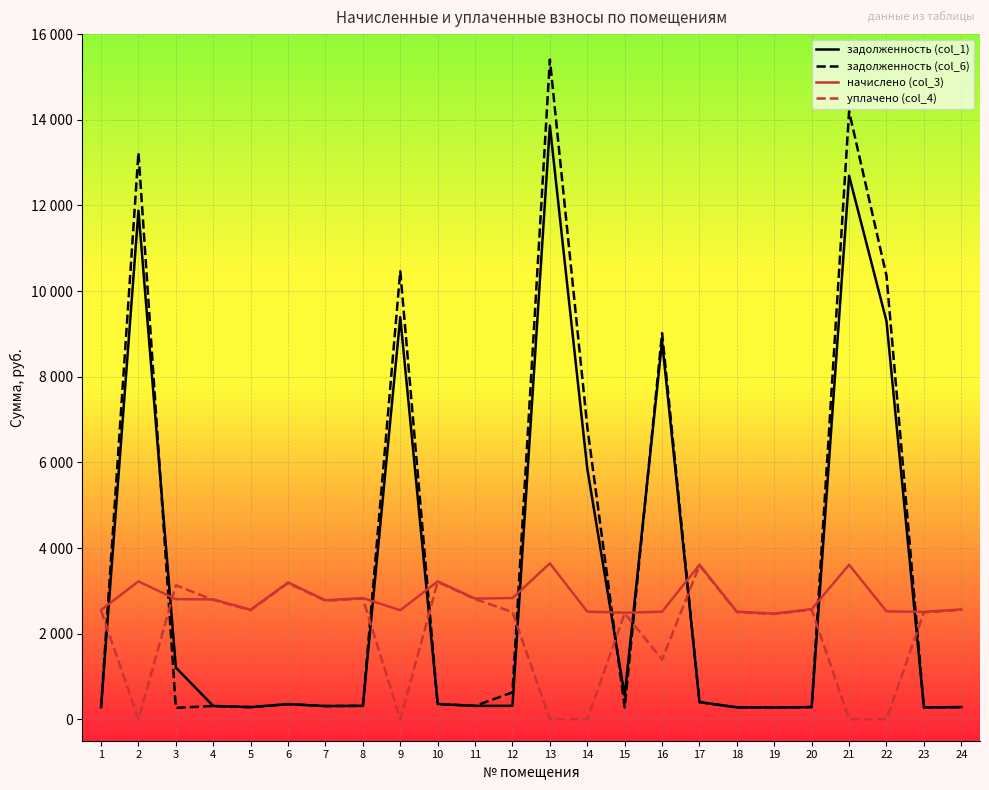

What are all the series names shown in the legend?

задолженность (col_1), задолженность (col_6), начислено (col_3), уплачено (col_4)